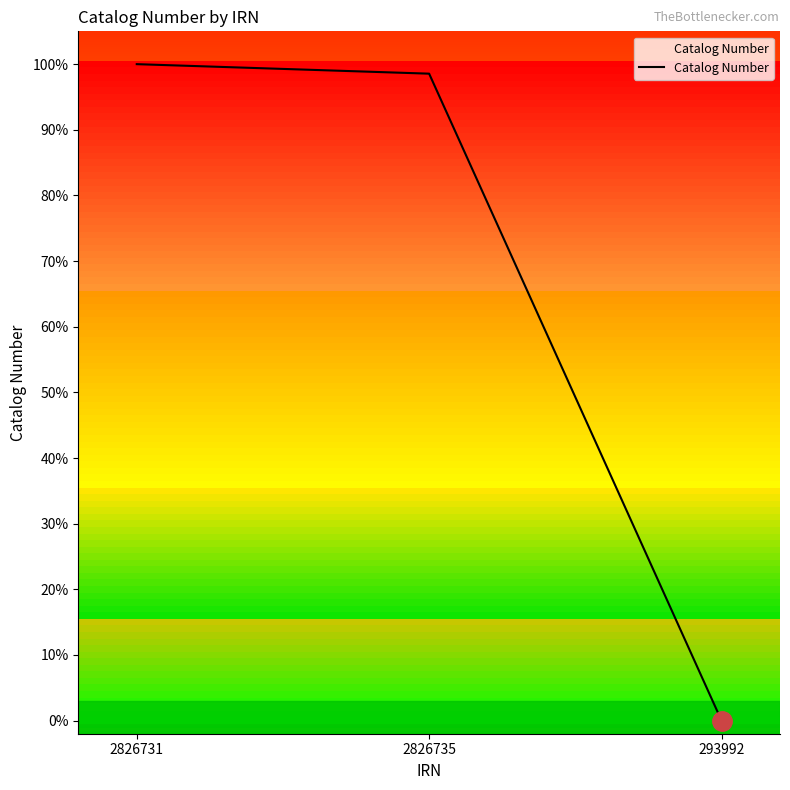

At which category does the chart reach its minimum across all series?

293992